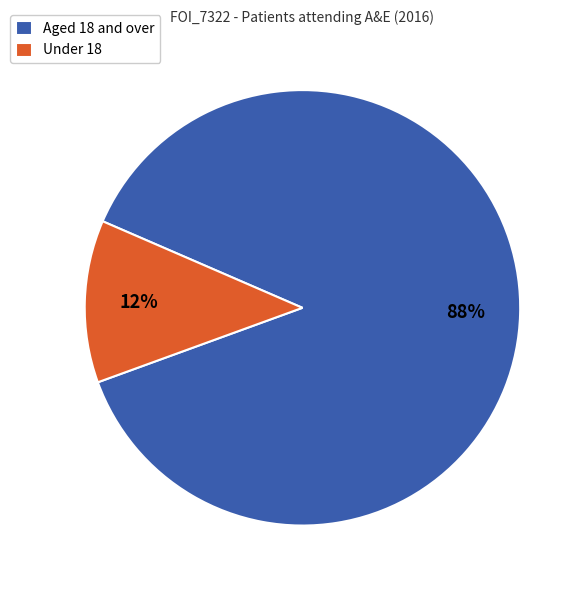

Which category accounts for the majority?

Aged 18 and over